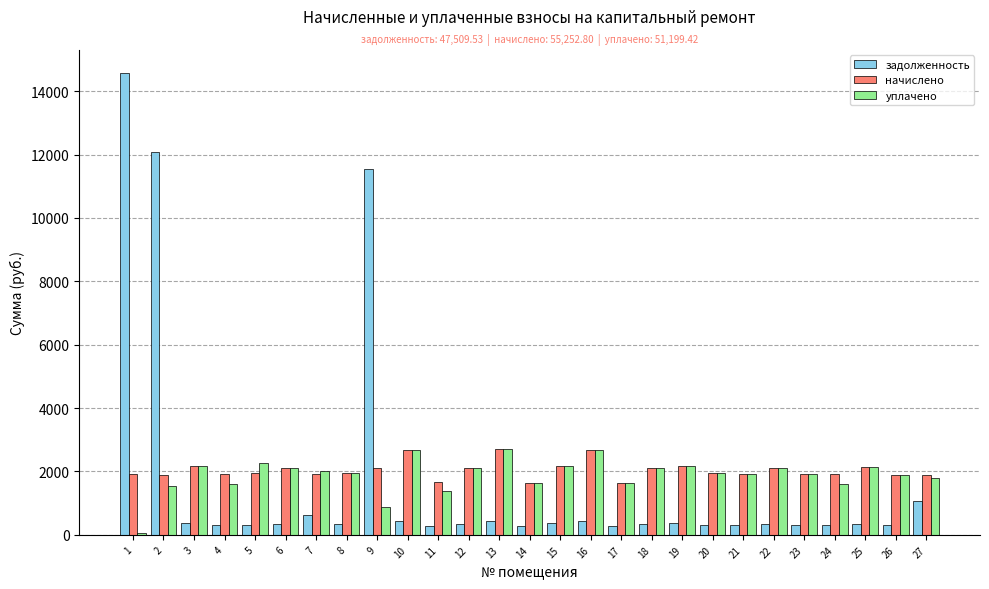

What is the difference between the second highest and second lowest values in the уплачено series?

1807.0